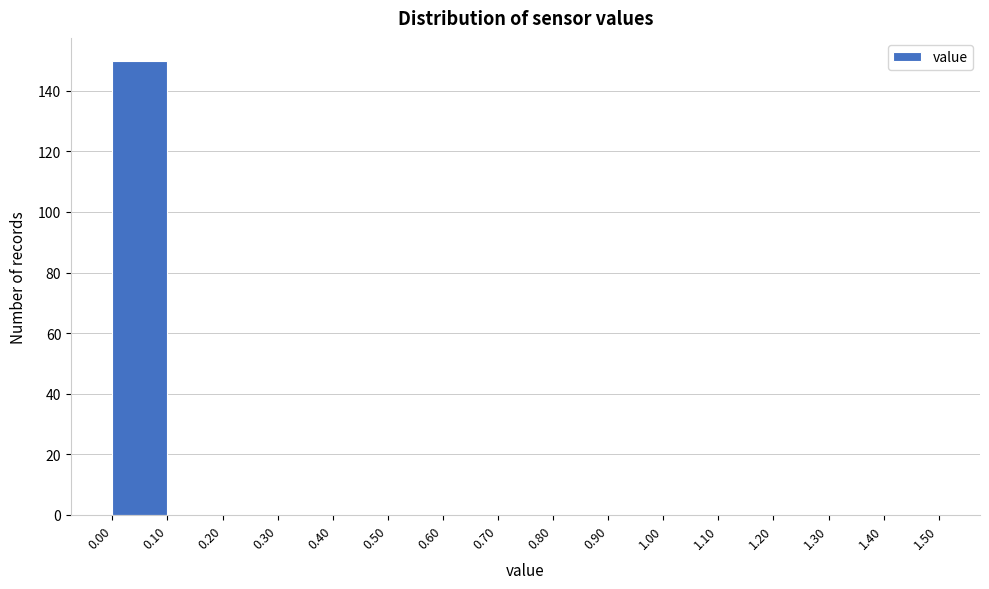

Reading left to right, transcribe this chart: for each bar, give the range it covers on the x-axis and its height. The values are not printed on the chart, so give them approximately, as read against the axis.

0.00 to 0.10: 150
0.10 to 0.20: 0
0.20 to 0.30: 0
0.30 to 0.40: 0
0.40 to 0.50: 0
0.50 to 0.60: 0
0.60 to 0.70: 0
0.70 to 0.80: 0
0.80 to 0.90: 0
0.90 to 1.00: 0
1.00 to 1.10: 0
1.10 to 1.20: 0
1.20 to 1.30: 0
1.30 to 1.40: 0
1.40 to 1.50: 0